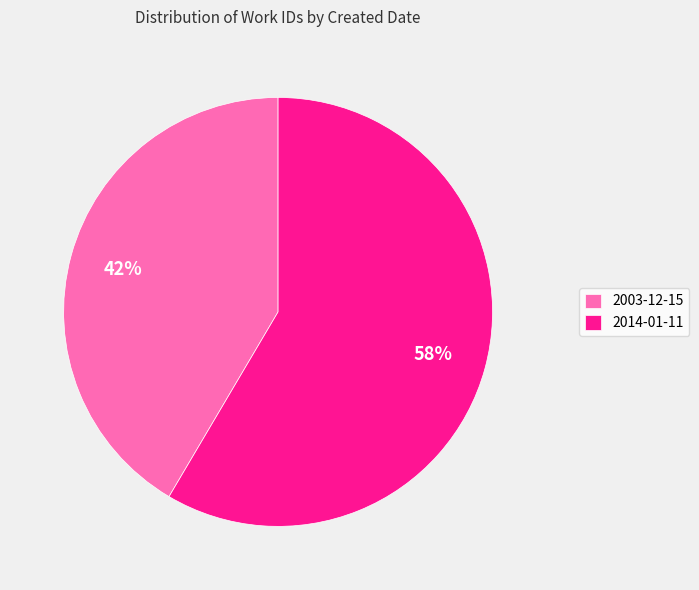

To the nearest percent, what percentage of the pie is 2014-01-11?

58%